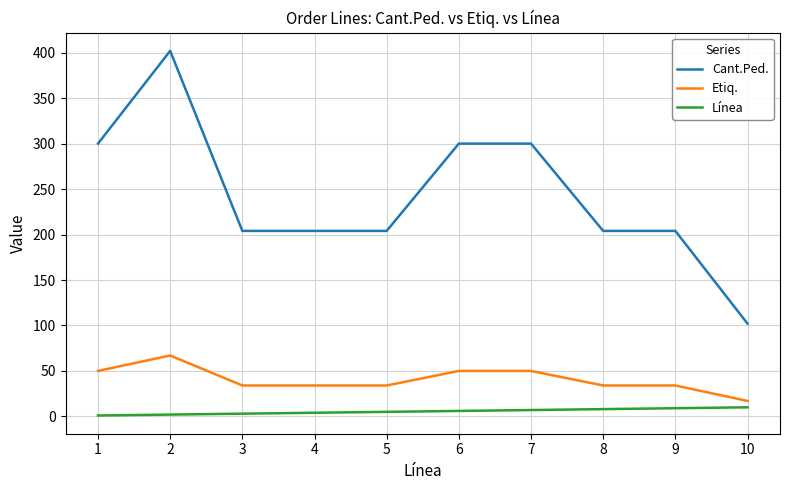

How many values in the Línea series are below 6?

5